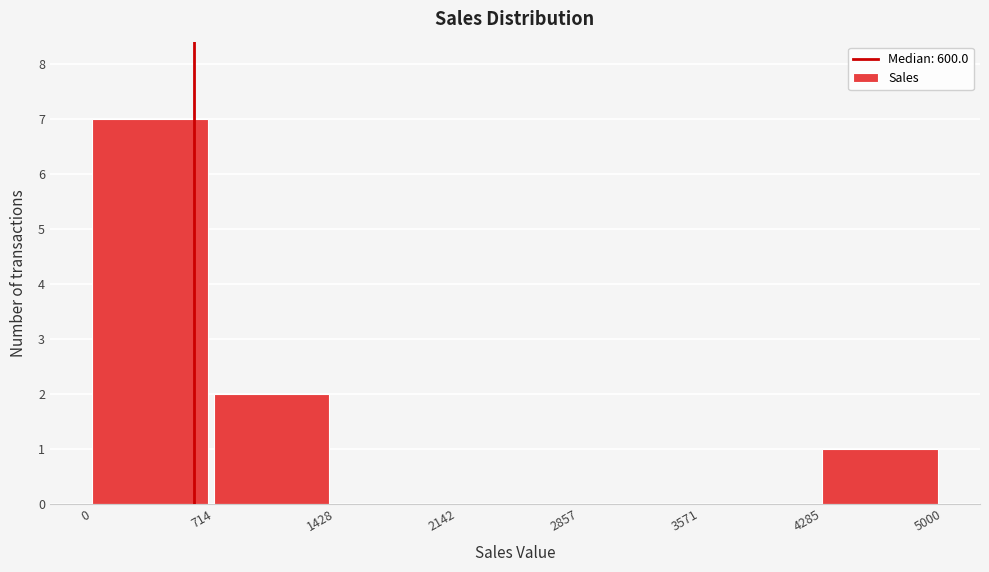

How tall is the bar that spans 714 to 1428 on the x-axis? The values are not printed on the chart, so give them approximately, as read against the axis.

2